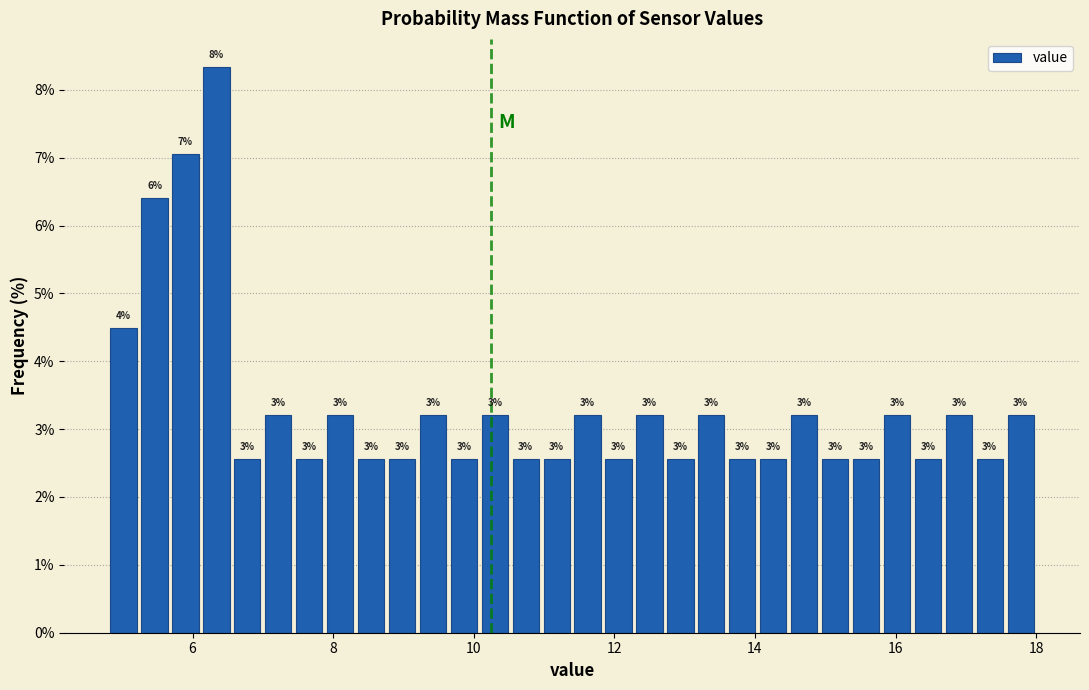

Read against the x-axis, roughly where is the centre of the tallest bar?

6.4